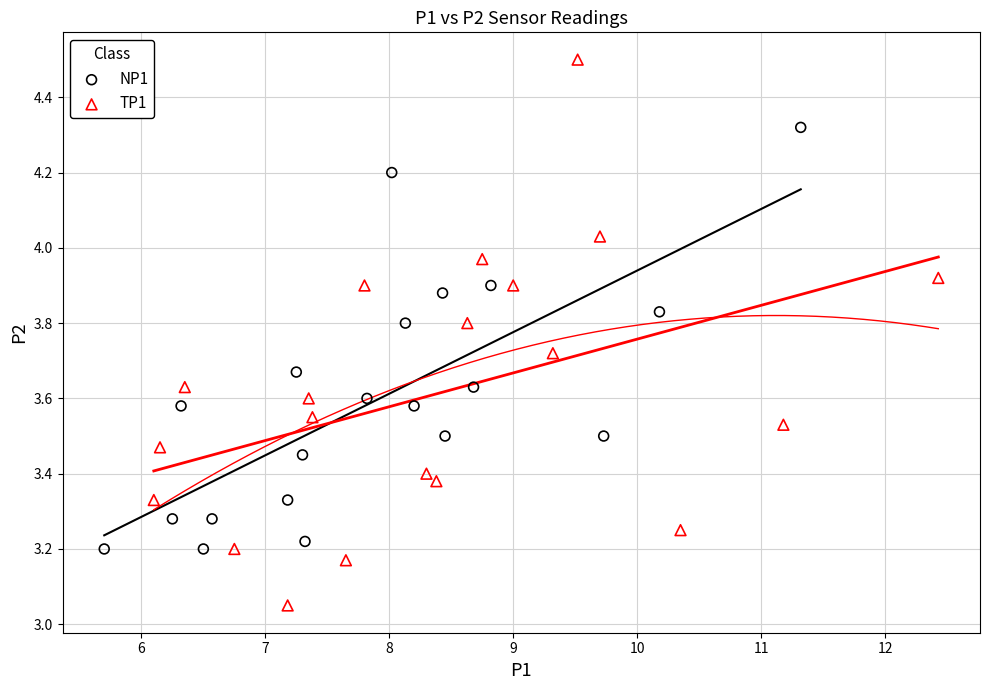

Which series contains the lowest Y value?

TP1